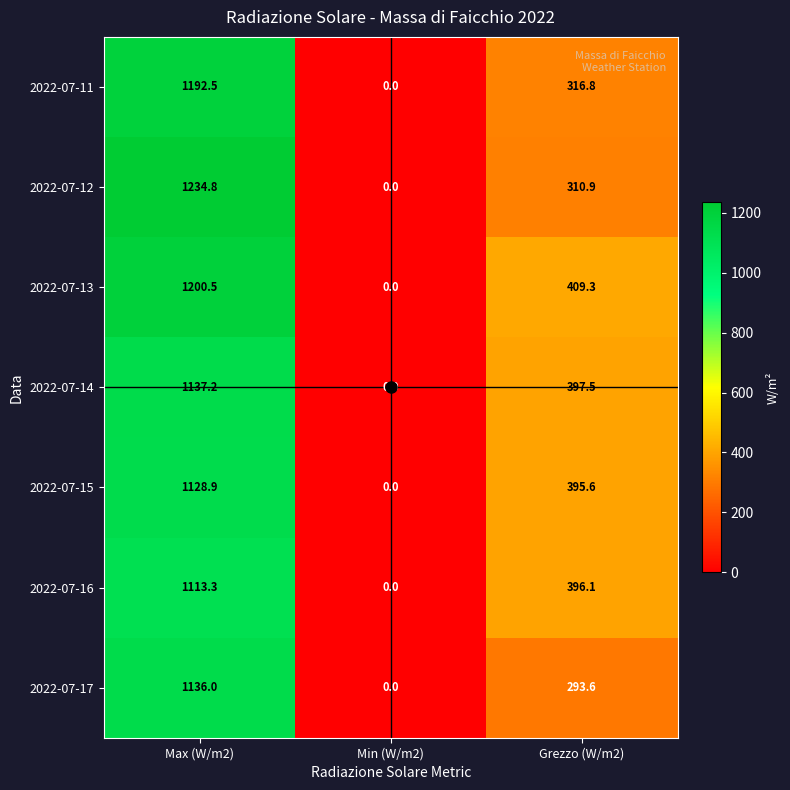

What is the difference between the second highest and minimum values in the 2022-07-13 series?

409.3